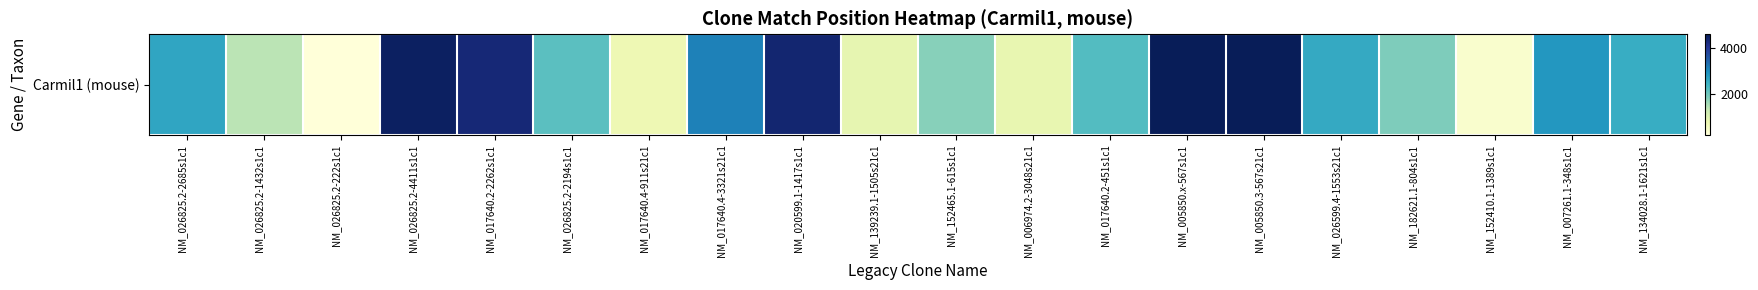

List the labels in order of value, smallest first.

NM_026825.2-222s1c1, NM_152410.1-1389s1c1, NM_017640.4-911s21c1, NM_006974.2-3048s21c1, NM_139239.1-1505s21c1, NM_026825.2-1432s1c1, NM_152465.1-615s1c1, NM_182621.1-804s1c1, NM_026825.2-2194s1c1, NM_017640.2-451s1c1, NM_134028.1-1621s1c1, NM_026599.4-1553s21c1, NM_026825.2-2685s1c1, NM_007261.1-348s1c1, NM_017640.4-3321s21c1, NM_017640.2-2262s1c1, NM_020599.1-1417s1c1, NM_026825.2-4411s1c1, NM_005850.x-567s1c1, NM_005850.3-567s21c1